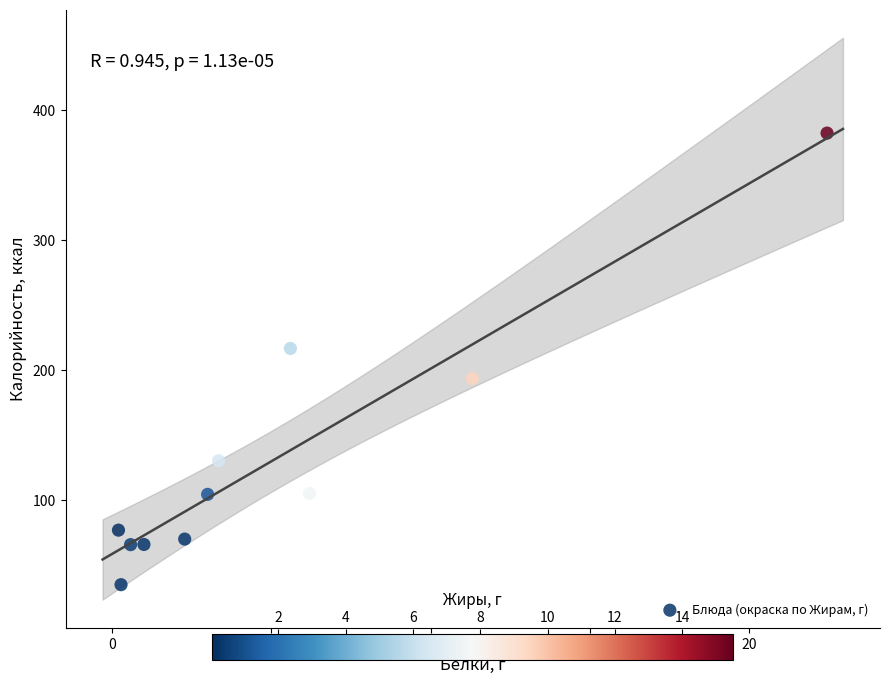

What Y value in the scatter plot is closest to 208?

216.8